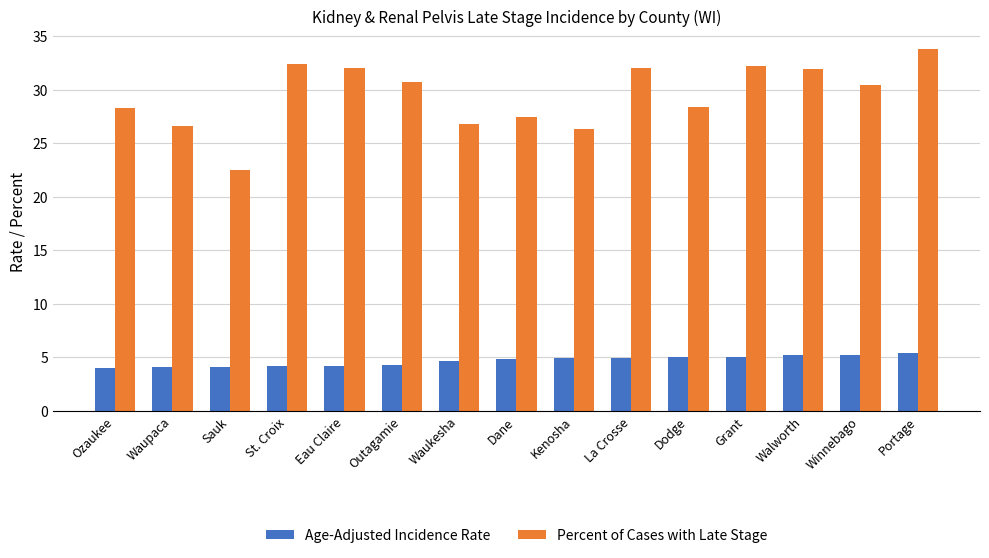

What is the sum of the Percent of Cases with Late Stage values at Kenosha and Ozaukee?

54.6